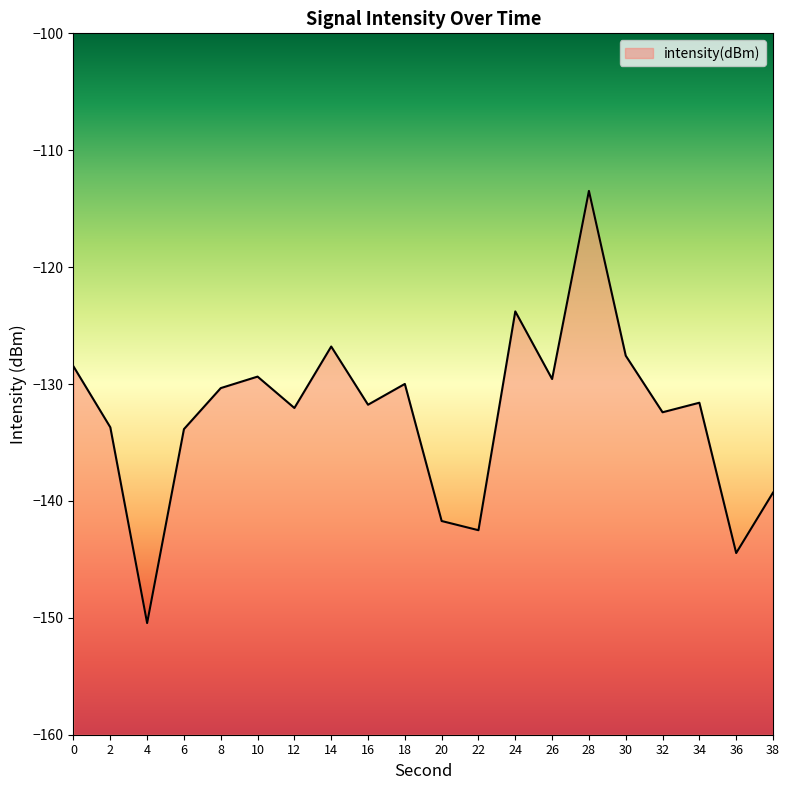

Reading left to right, what are all the values shown in this chart?

0=-128.5	2=-133.7	4=-150.4	6=-133.9	8=-130.3	10=-129.4	12=-132.0	14=-126.8	16=-131.8	18=-130.0	20=-141.7	22=-142.5	24=-123.8	26=-129.6	28=-113.5	30=-127.6	32=-132.4	34=-131.6	36=-144.5	38=-139.3